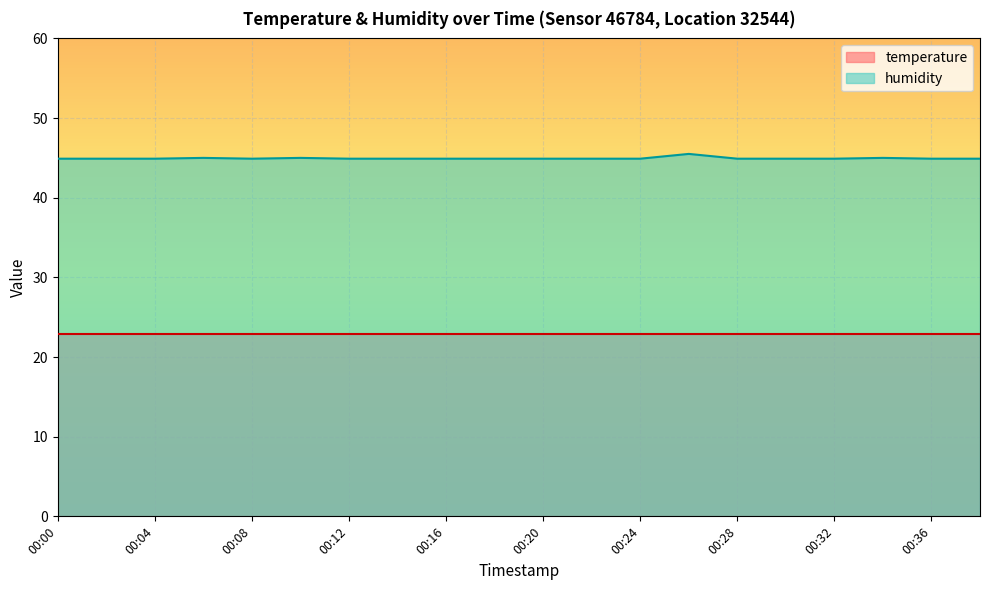

What is the sum of the values at 00:30 and 00:08?

89.8